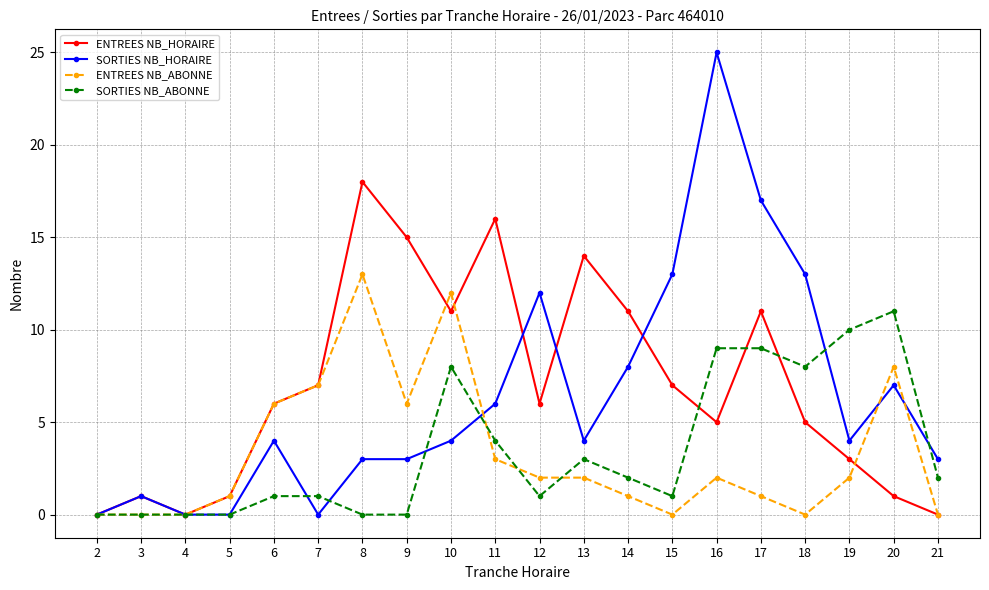

Reading right to left, list all the values displayed in this chart.

ENTREES NB_HORAIRE: 21=0	20=1	19=3	18=5	17=11	16=5	15=7	14=11	13=14	12=6	11=16	10=11	9=15	8=18	7=7	6=6	5=1	4=0	3=1	2=0
SORTIES NB_HORAIRE: 21=3	20=7	19=4	18=13	17=17	16=25	15=13	14=8	13=4	12=12	11=6	10=4	9=3	8=3	7=0	6=4	5=0	4=0	3=1	2=0
ENTREES NB_ABONNE: 21=0	20=8	19=2	18=0	17=1	16=2	15=0	14=1	13=2	12=2	11=3	10=12	9=6	8=13	7=7	6=6	5=1	4=0	3=0	2=0
SORTIES NB_ABONNE: 21=2	20=11	19=10	18=8	17=9	16=9	15=1	14=2	13=3	12=1	11=4	10=8	9=0	8=0	7=1	6=1	5=0	4=0	3=0	2=0